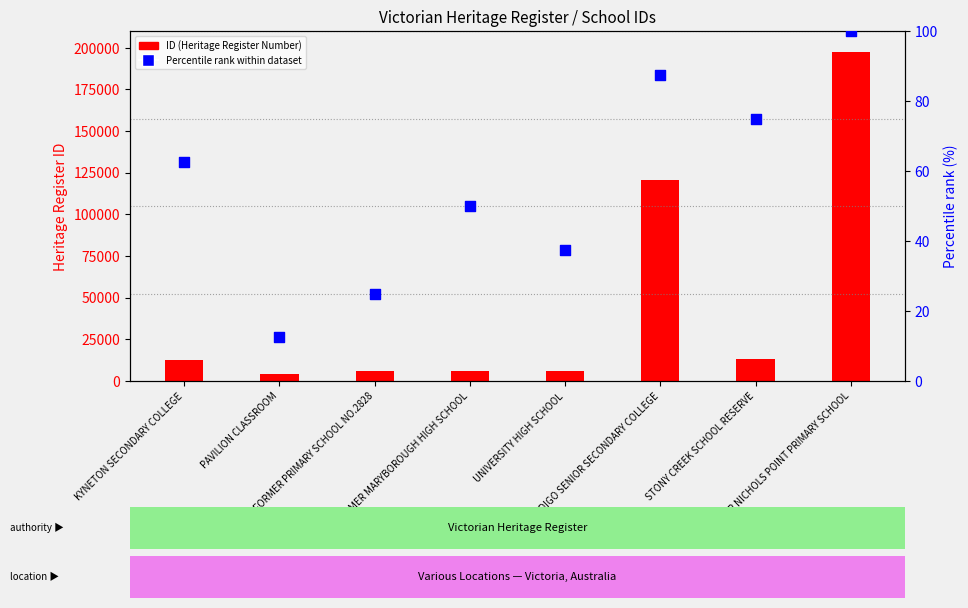

Which series has the largest total across all categories?

ID (Heritage Register Number)